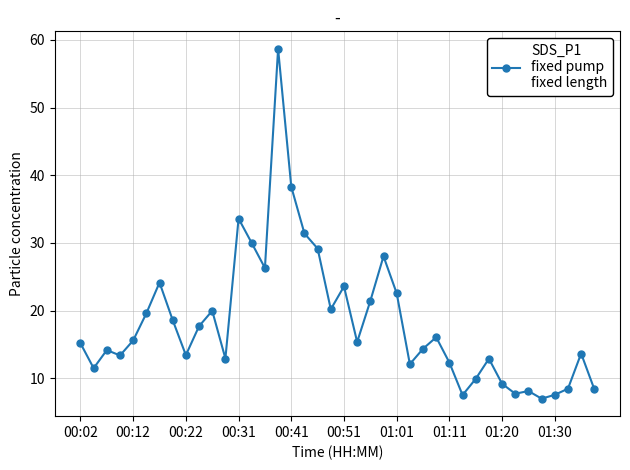

How many data points does each series have?

40